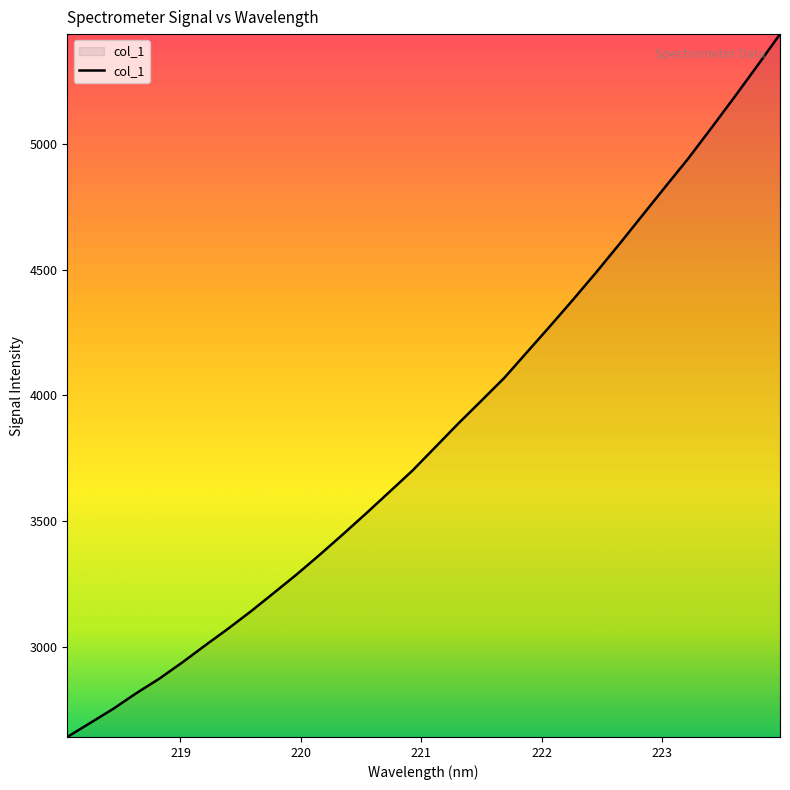

What is the average value?

3851.8